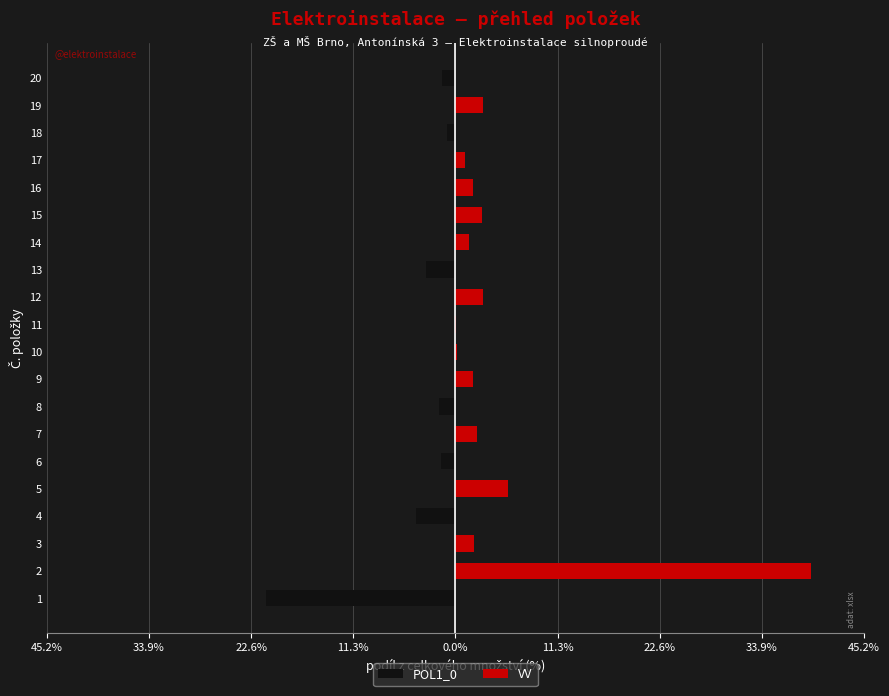

Is it true that VV equals 1.3 at 7?

False